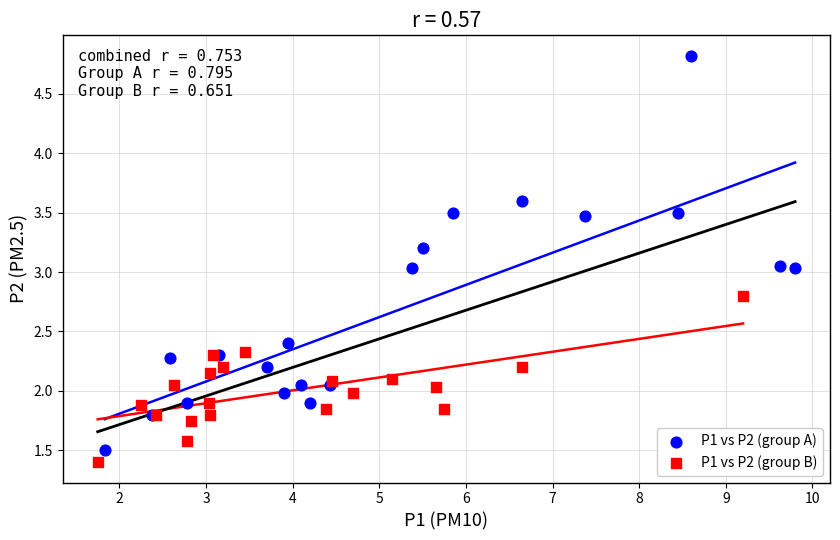

Which series has the widest spread of Y values?

P1 vs P2 (group A)